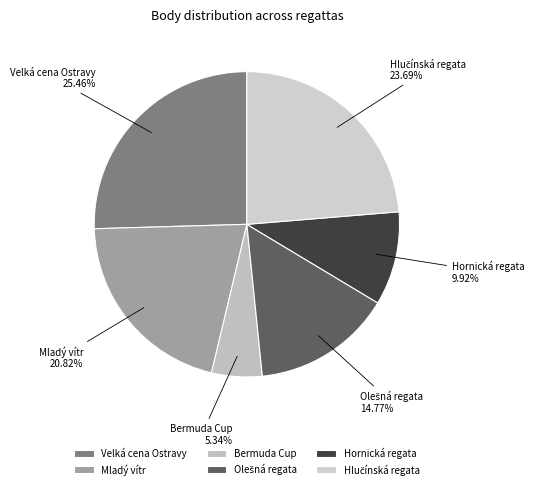

What percentage is the Mladý vítr slice, to the nearest percent?

21%